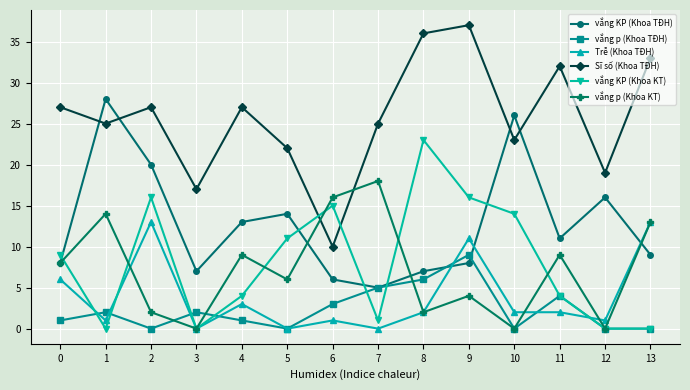

Is the value of vắng KP (Khoa TĐH) at 11 greater than the value of vắng KP (Khoa KT) at 10?

No